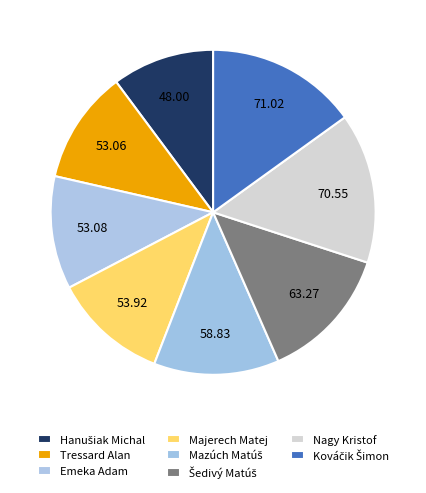

What percentage is the Majerech Matej slice, to the nearest percent?

11%